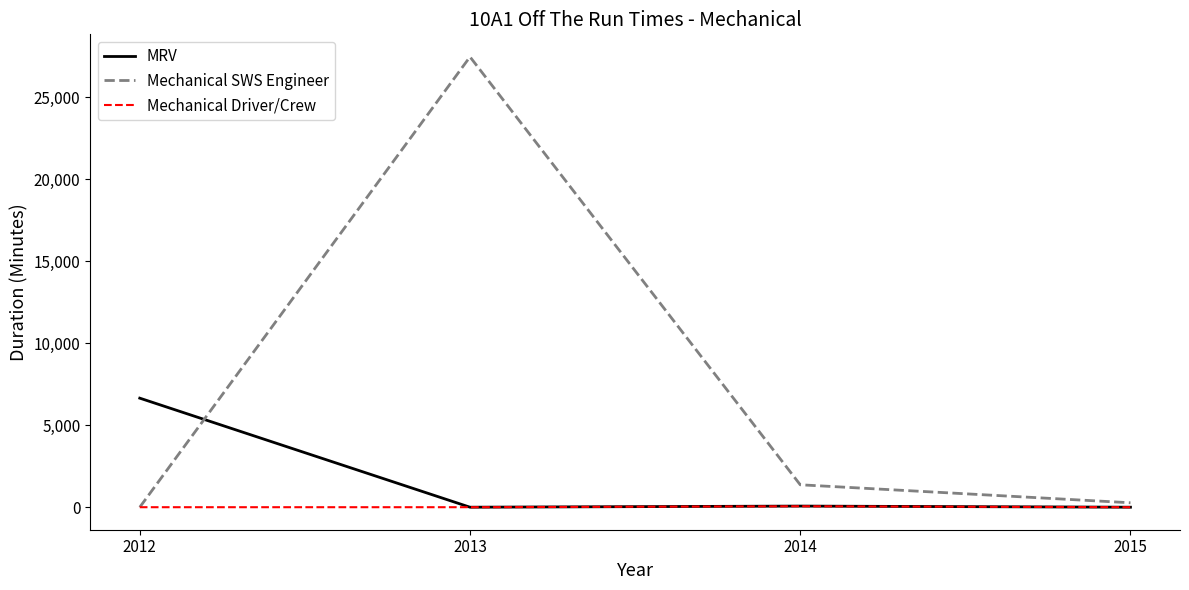

How many series are shown in this chart?

3